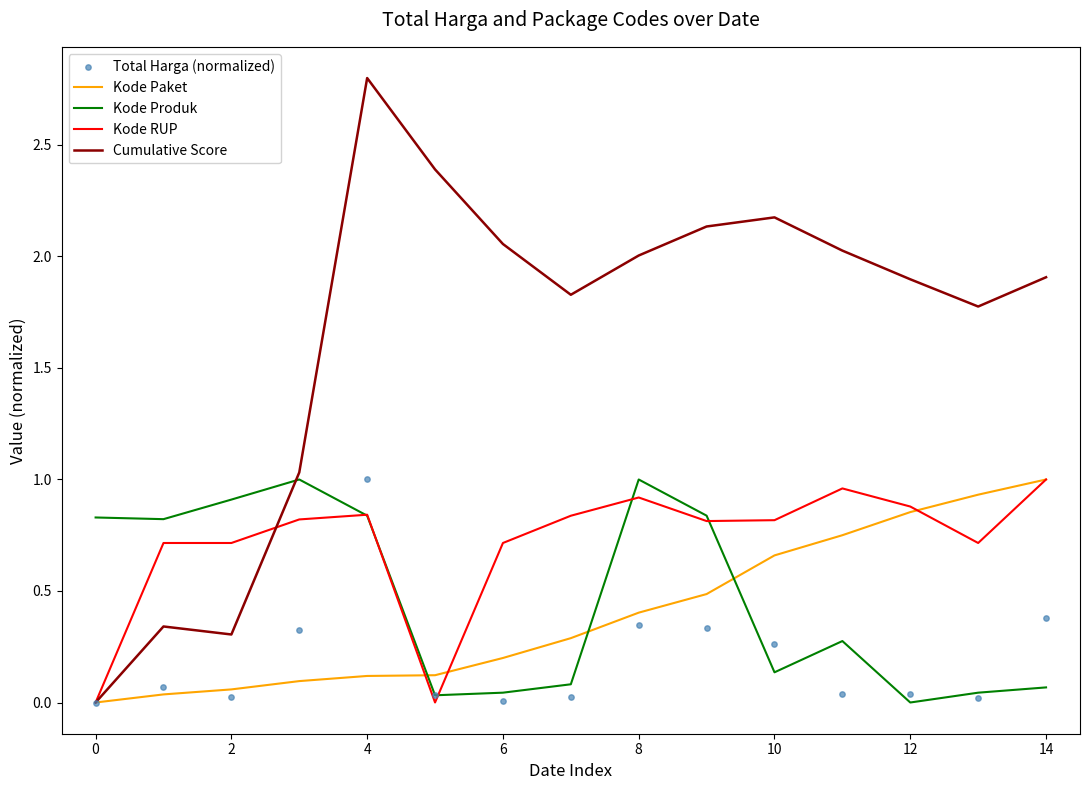

Which series reaches the maximum Y coordinate?

Cumulative Score